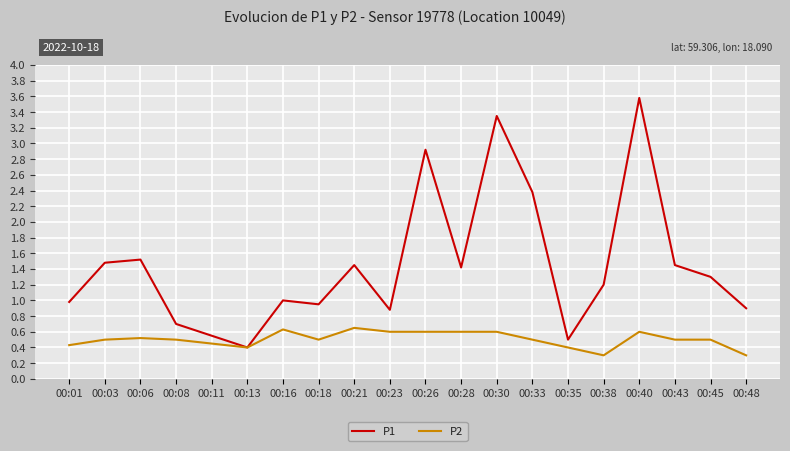

At which label does P1 reach its minimum?

00:13